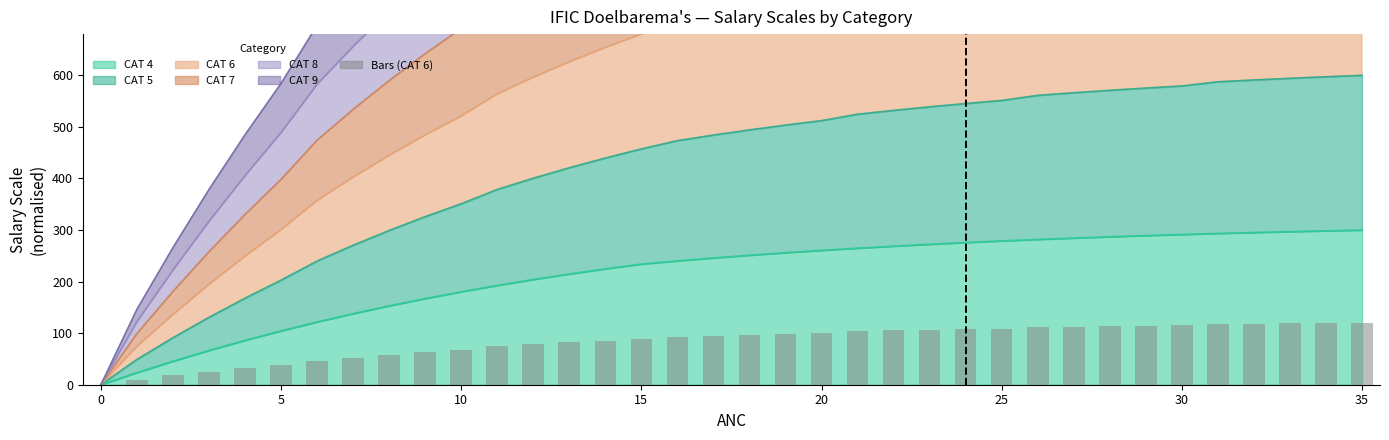

Does the chart contain any negative values?

No